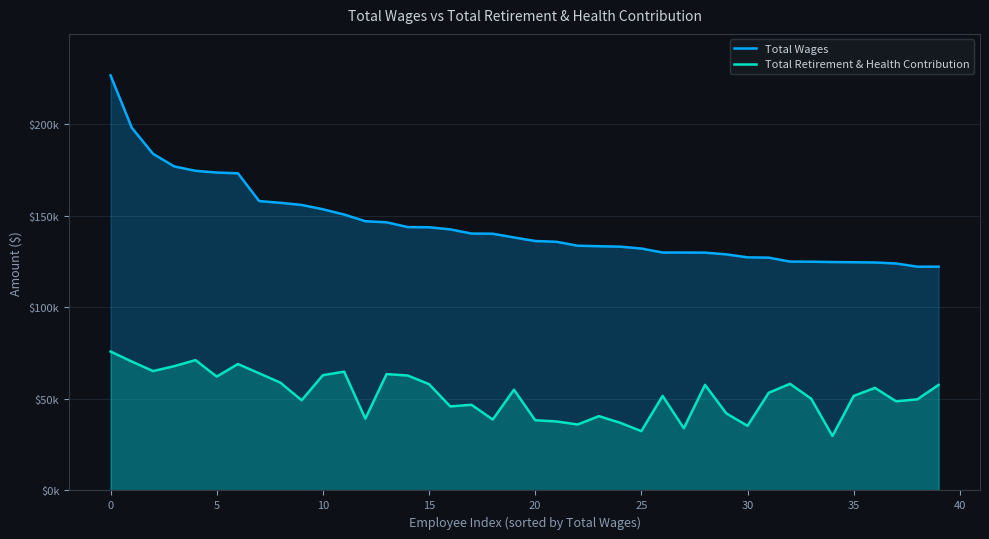

Reading right to left, extract all data points from this chart.

Total Wages: 122169.6	122169.6	123917.5	124473.9	124599.9	124704.5	124887.7	124954.3	127113.6	127285.1	128903.8	129839.3	129894.9	129904.2	132090.0	133101.1	133342.4	133618.7	135772.8	136195.9	138135.2	140167.9	140258.0	142547.3	143697.7	143786.8	146402.8	146996.0	150649.2	153518.6	155872.0	157048.8	157989.6	173165.6	173574.4	174522.5	176900.8	183807.1	198038.8	226612.4
Total Retirement & Health Contribution: 57649.3	49759.2	48664.6	56007.2	51588.0	29732.8	50093.6	58207.4	53336.1	35275.5	42089.3	57665.4	33954.7	51631.3	32384.6	36958.9	40565.7	36014.5	37677.6	38337.8	55004.8	38725.3	46771.3	45889.2	58031.2	62736.8	63534.7	39205.2	64859.9	62938.7	49226.5	58839.7	63956.3	69032.0	62172.1	71158.5	67864.2	65175.2	70382.9	75846.4